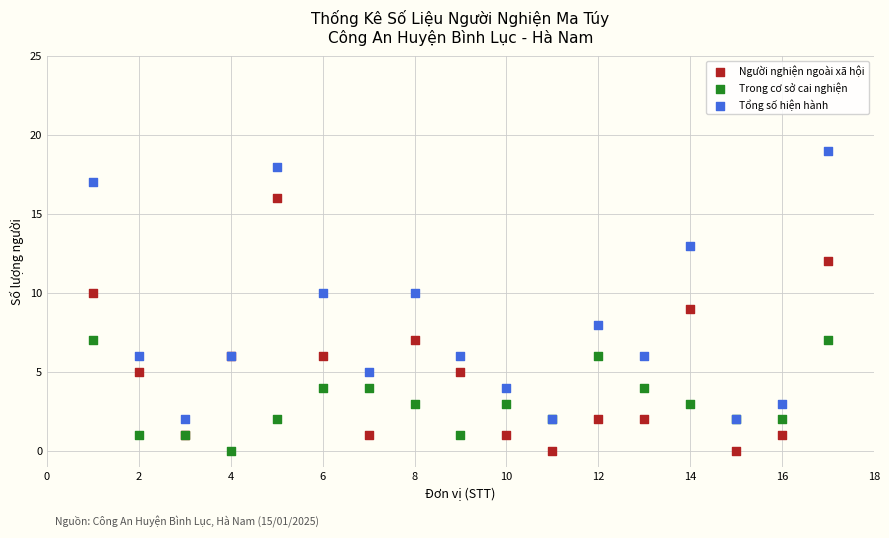

Which series reaches the maximum Y coordinate?

Tổng số hiện hành